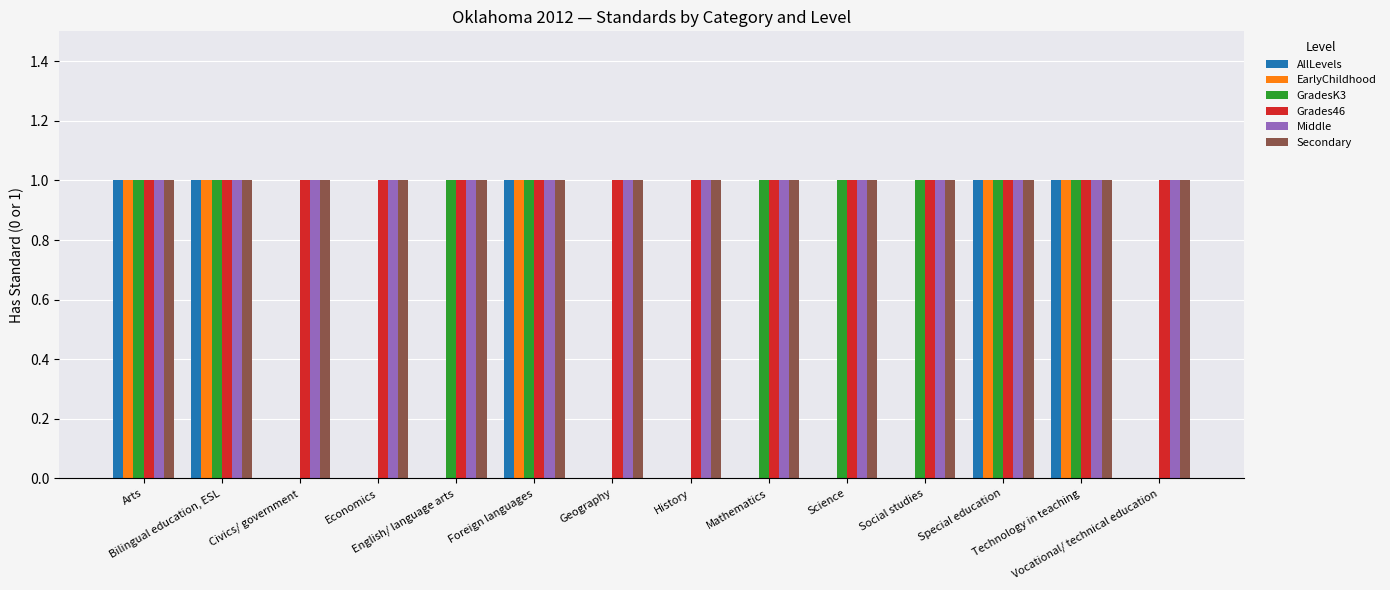

Are the bars horizontal?

No